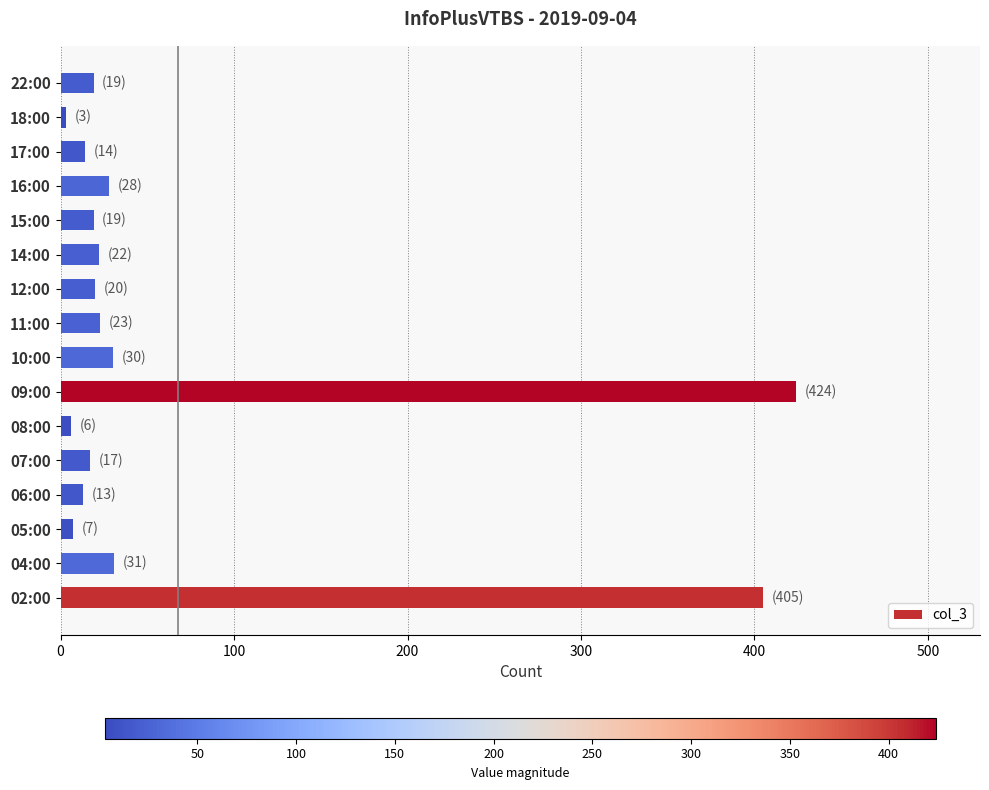

What is the difference between the maximum and minimum values?

421